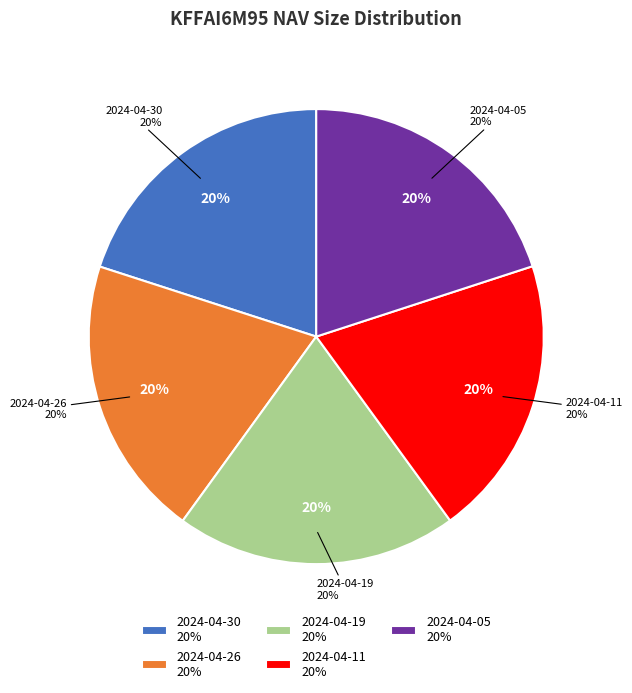

Does 2024-04-05 represent more than half of the total?

No